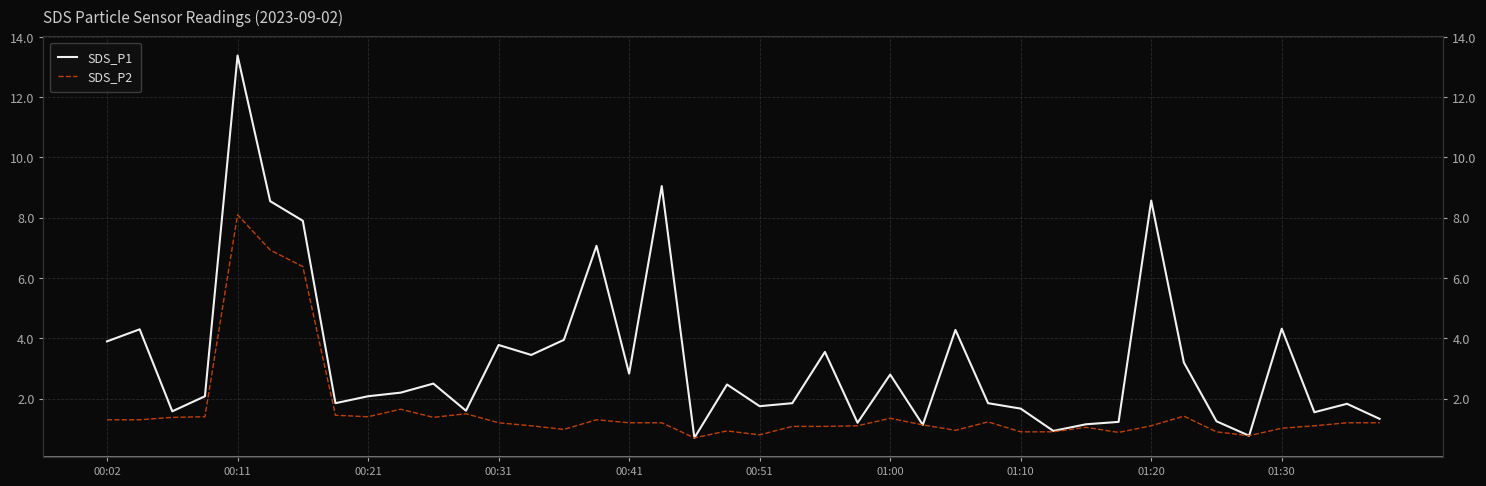

What is the difference between the second highest and minimum values in the SDS_P2 series?

6.2